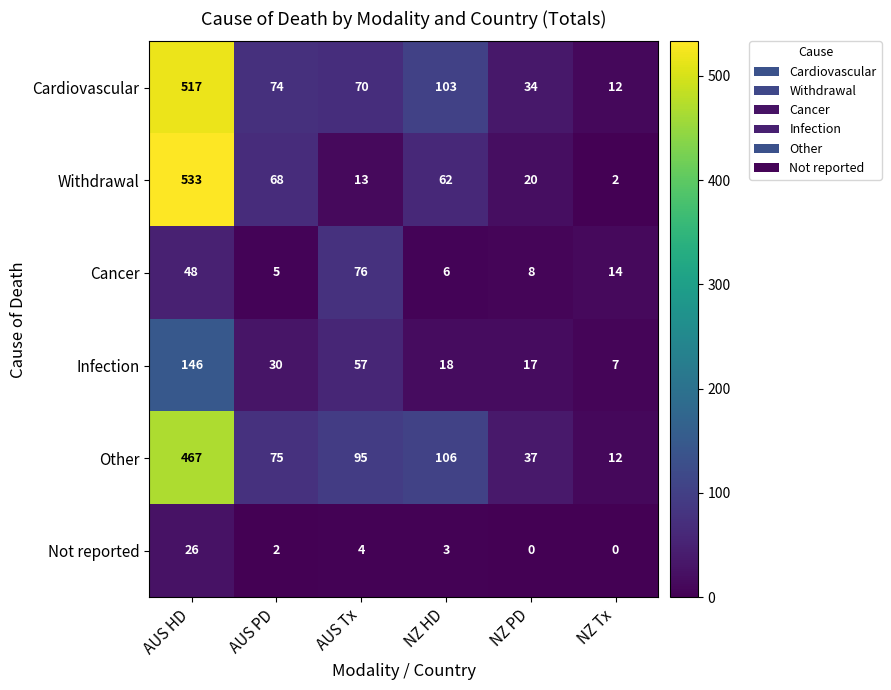

What is the spread (max minus min) of values at NZ PD?

37